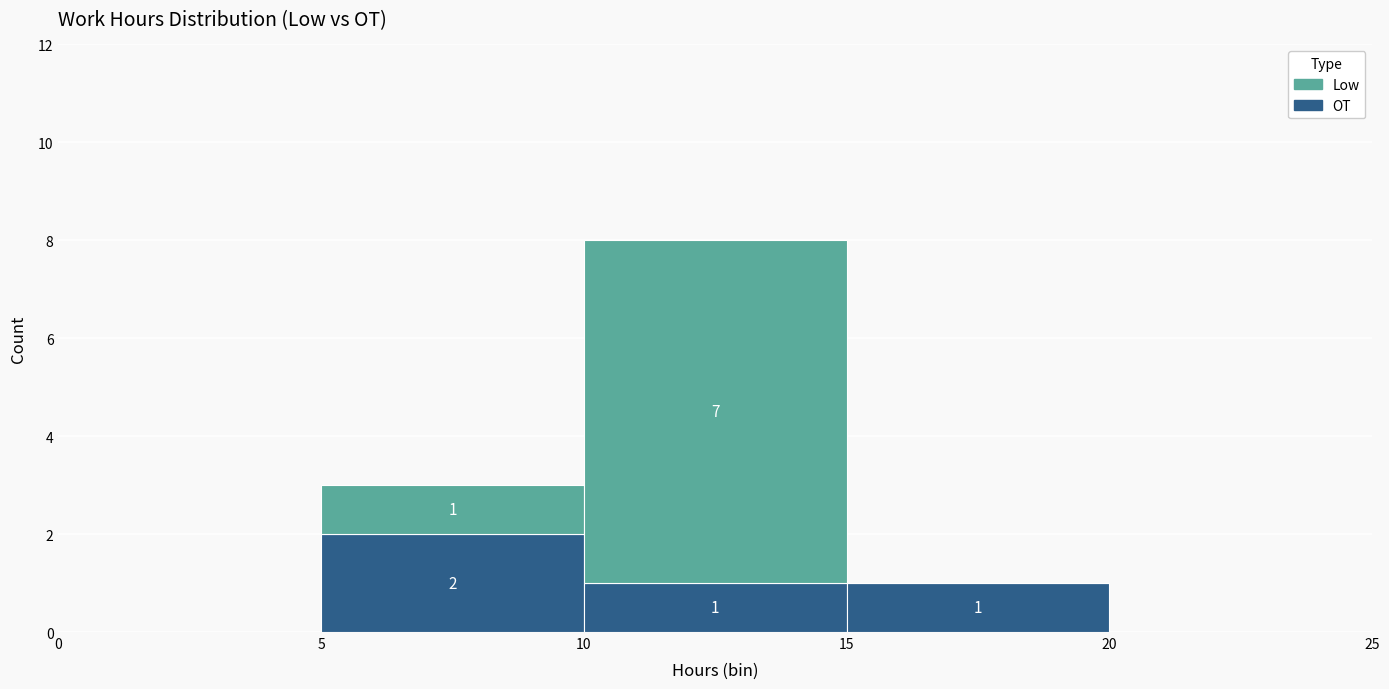

Which range on the x-axis has the tallest stacked bar (by total height)?

10 to 15